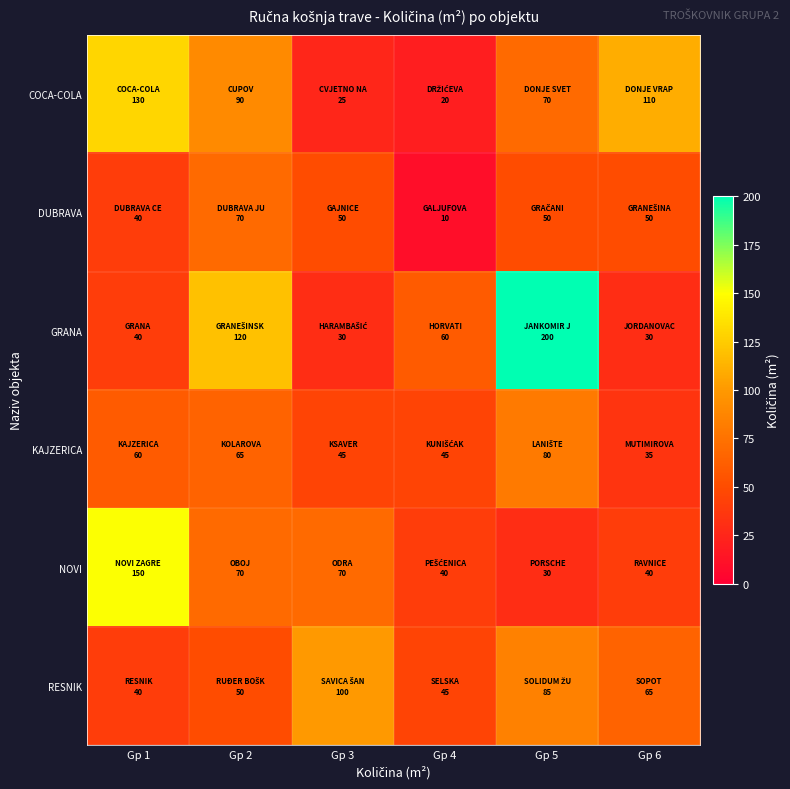

What is the minimum value shown in the chart?

10